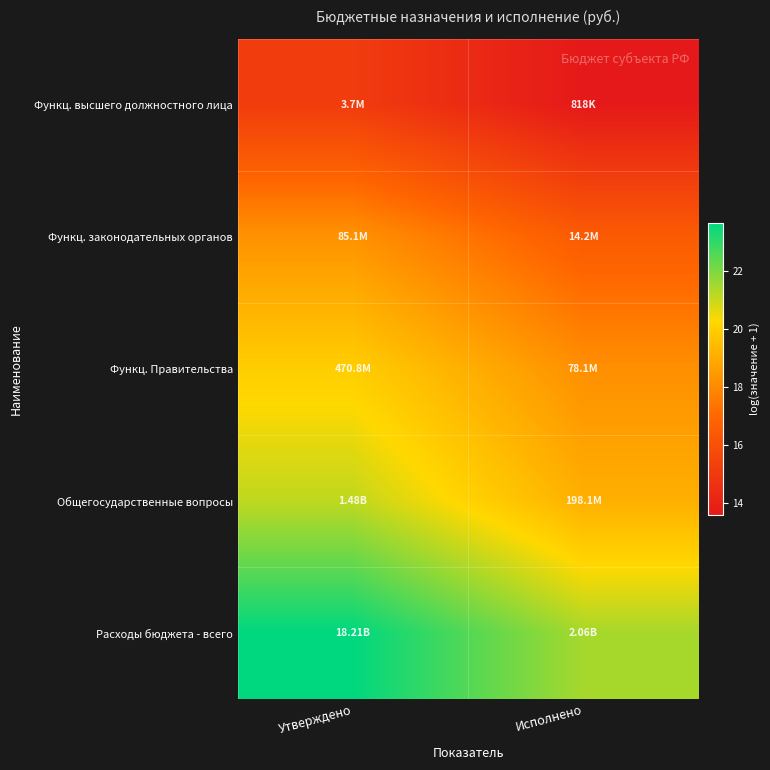

Reading right to left, transcribe all the data shown in this chart.

Функц. высшего должностного лица: Исполнено=13.6	Утверждено=15.1
Функц. законодательных органов: Исполнено=16.5	Утверждено=18.3
Функц. Правительства: Исполнено=18.2	Утверждено=20.0
Общегосударственные вопросы: Исполнено=19.1	Утверждено=21.1
Расходы бюджета - всего: Исполнено=21.4	Утверждено=23.6